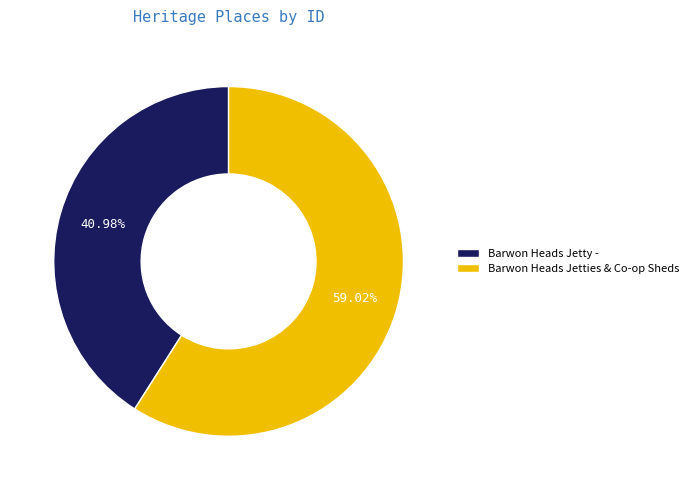

To the nearest percent, what is the average slice percentage?

50%